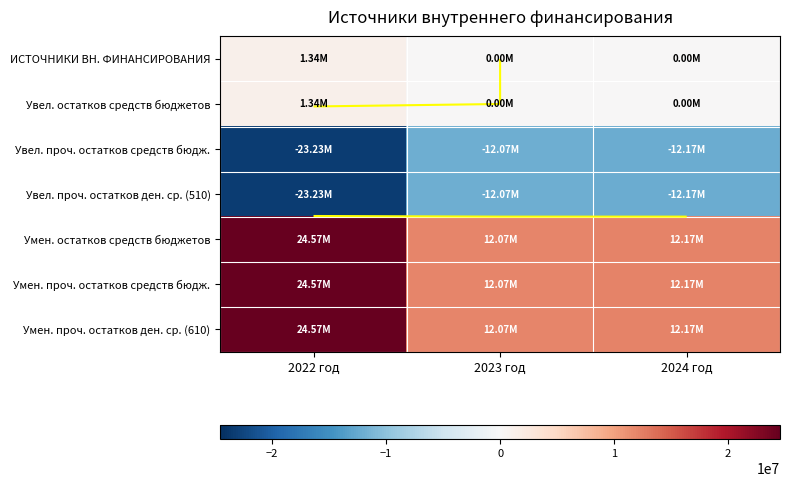

What is the approximate value of Умен. проч. остатков ден. ср. (610) at 2024 год?

12166274.1